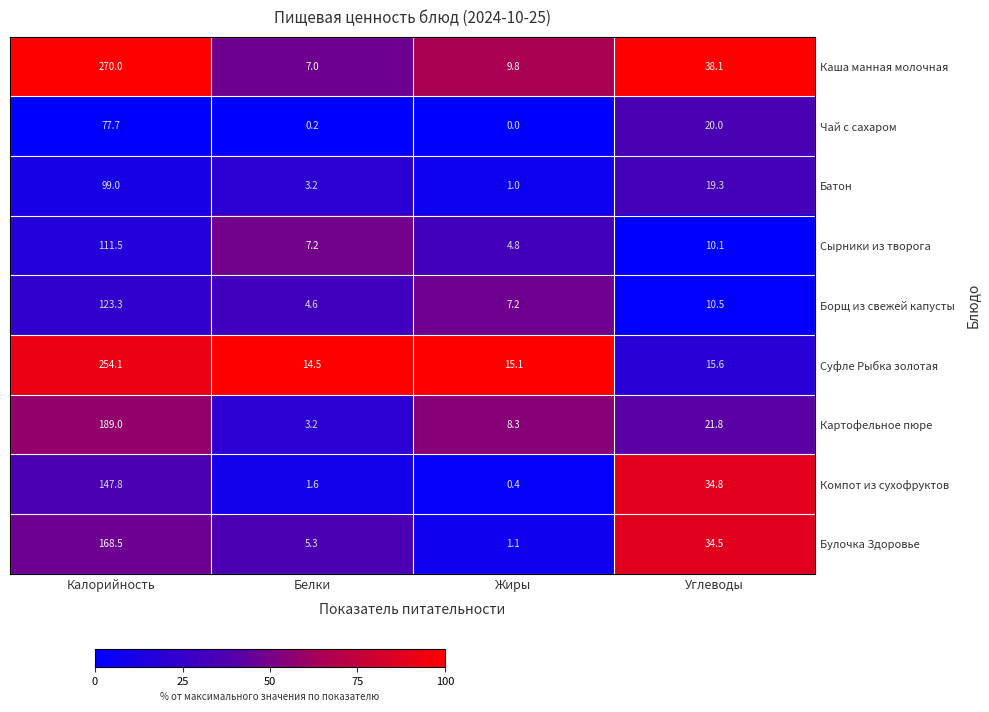

At which label does Булочка Здоровье reach its peak?

Калорийность